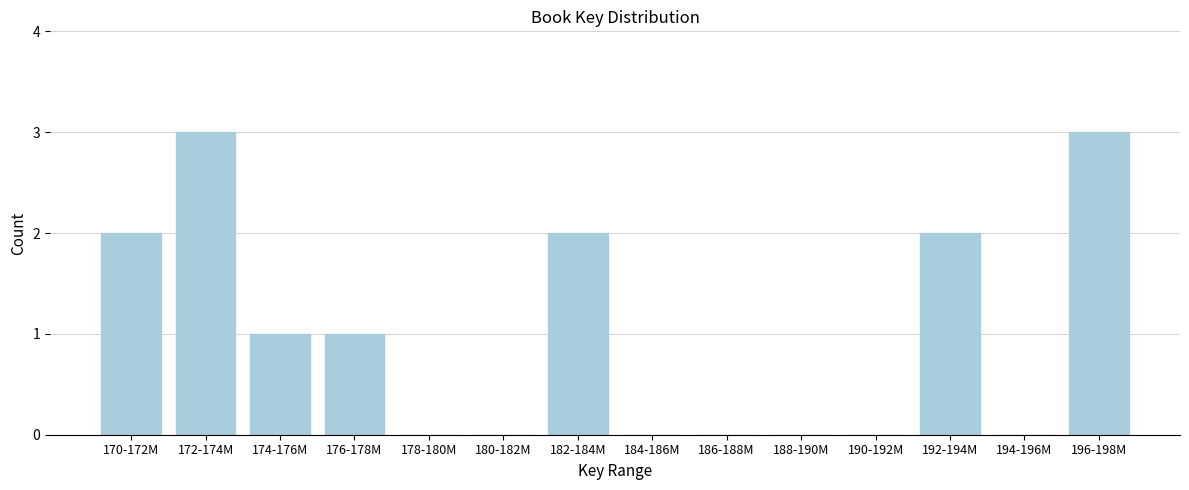

Reading left to right, transcribe all the data shown in this chart.

170-172M=2	172-174M=3	174-176M=1	176-178M=1	178-180M=0	180-182M=0	182-184M=2	184-186M=0	186-188M=0	188-190M=0	190-192M=0	192-194M=2	194-196M=0	196-198M=3